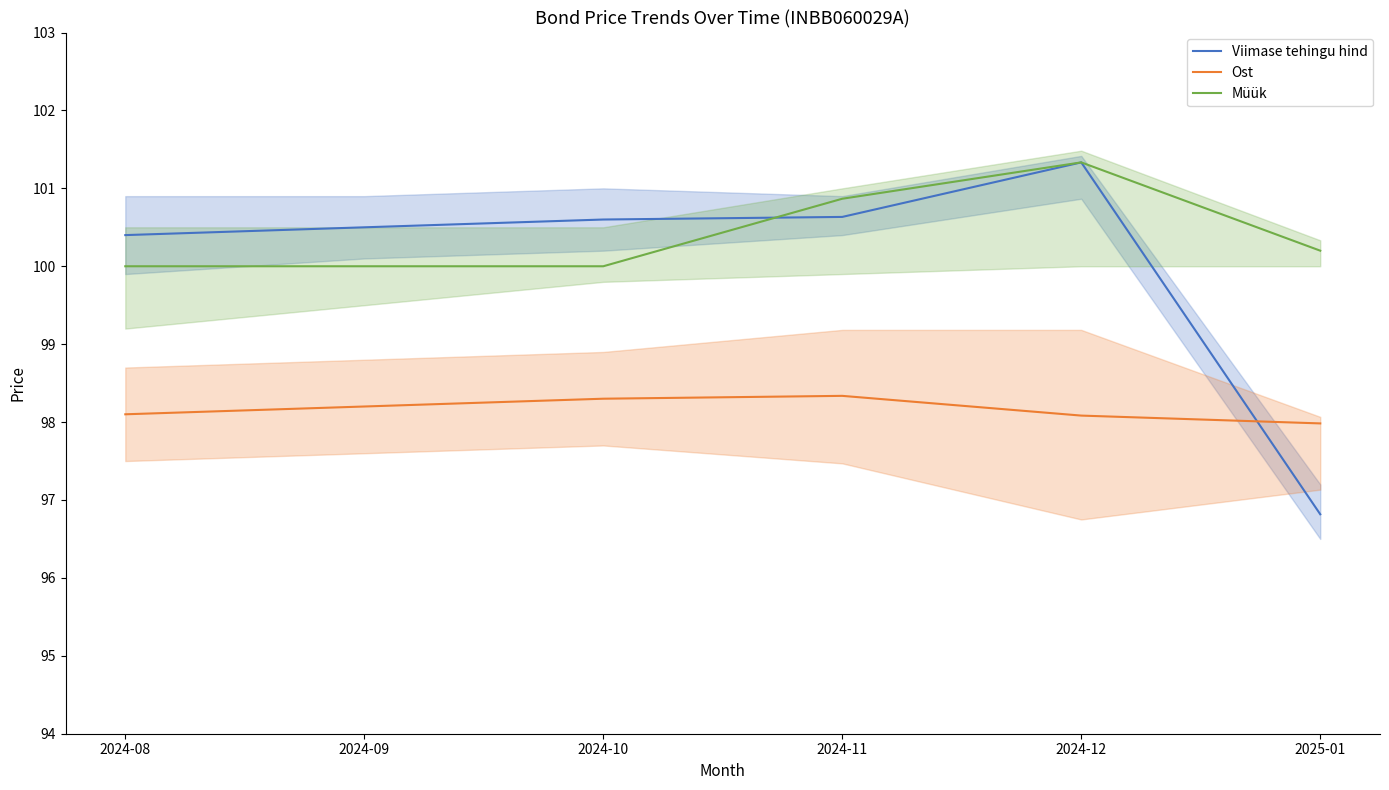

What is the sum of all Müük values?

602.4